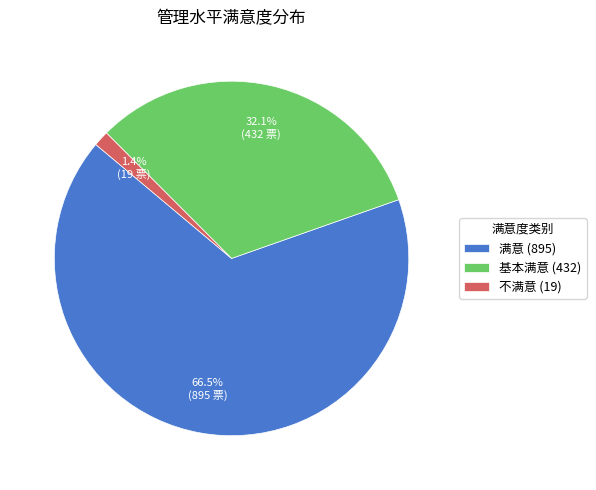

Count the number of slices in the pie.

3